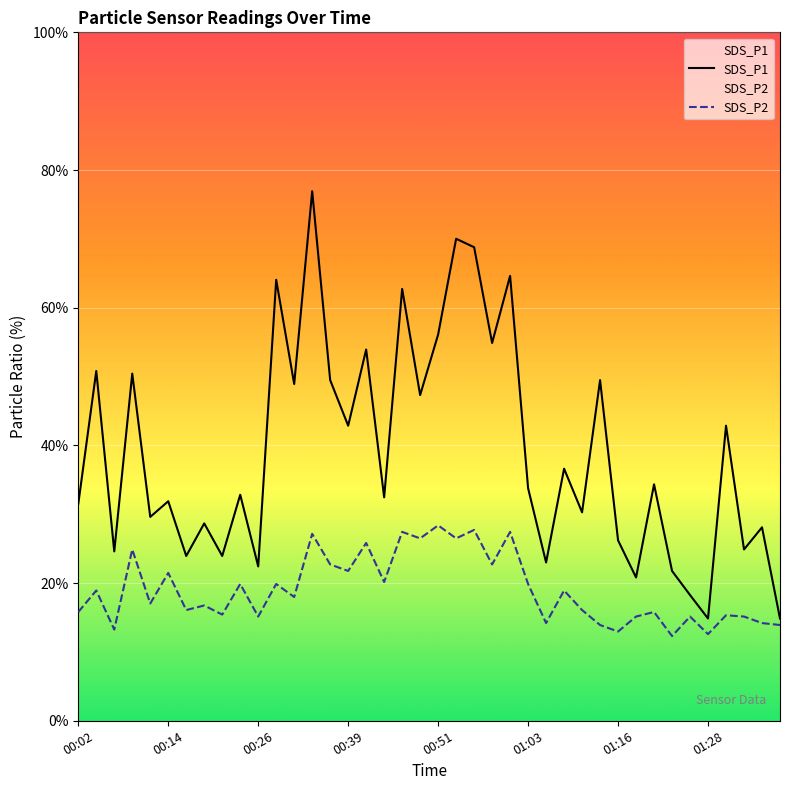

Which series has the largest total across all categories?

SDS_P1